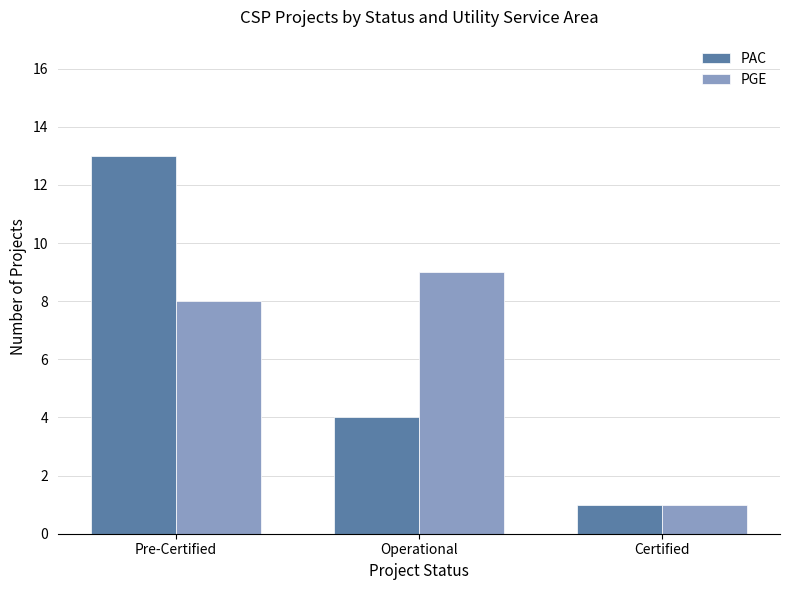

Reading right to left, extract all data points from this chart.

PAC: Certified=1	Operational=4	Pre-Certified=13
PGE: Certified=1	Operational=9	Pre-Certified=8